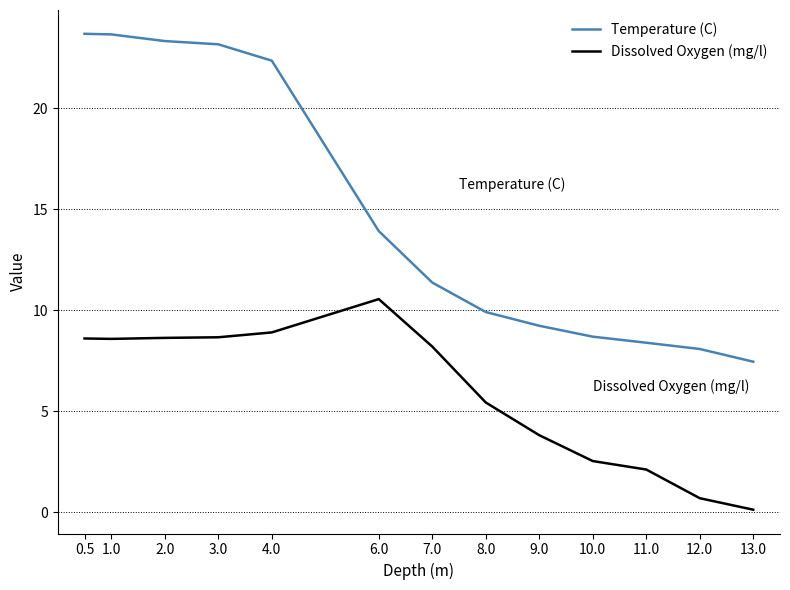

List the series in order of their peak value, highest first.

Temperature (C), Dissolved Oxygen (mg/l)